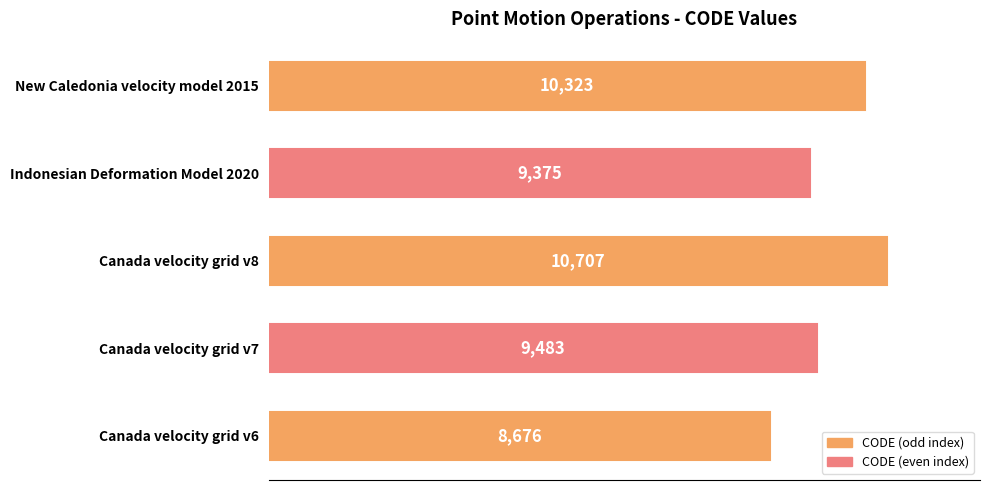

Which has a higher value, Canada velocity grid v7 or Indonesian Deformation Model 2020?

Canada velocity grid v7